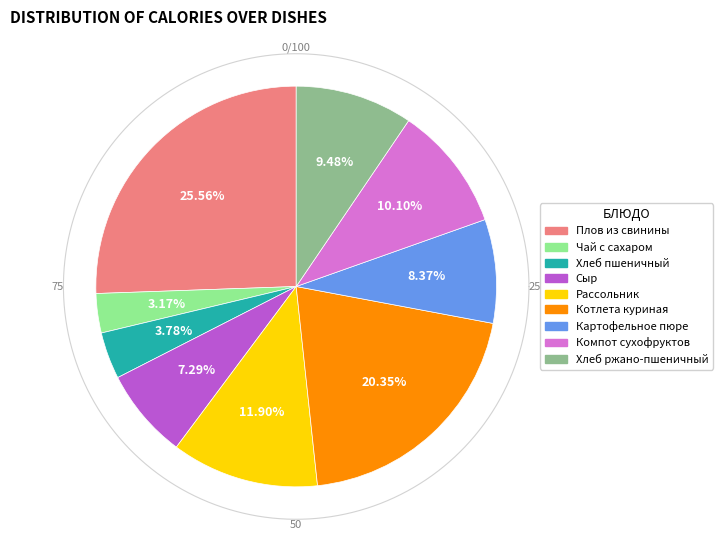

Rank the categories by value from lowest to highest.

Чай с сахаром, Хлеб пшеничный, Сыр, Картофельное пюре, Хлеб ржано-пшеничный, Компот сухофруктов, Рассольник, Котлета куриная, Плов из свинины